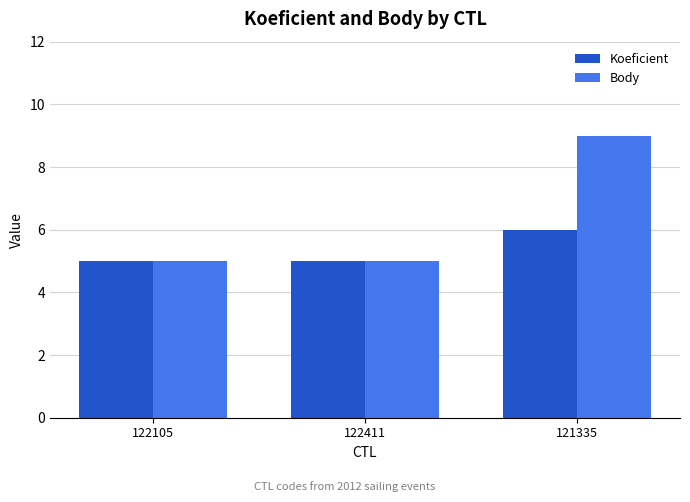

At which category is the sum across all series the highest?

121335